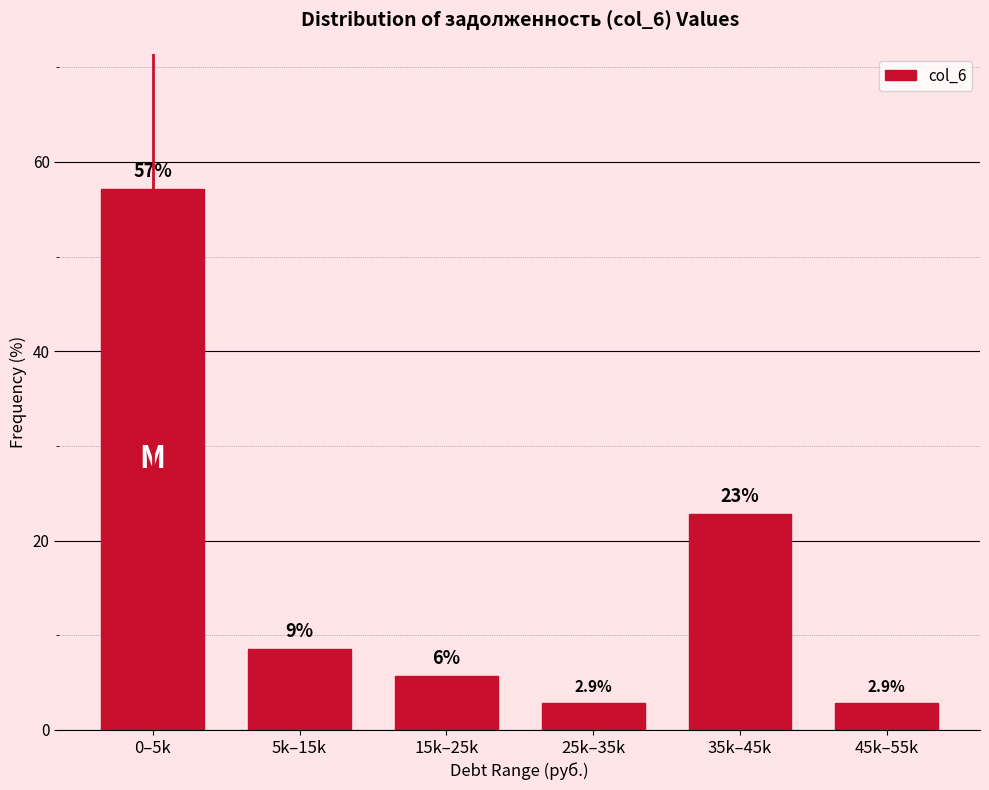

Reading right to left, what are all the values shown in this chart?

45k–55k=2.9	35k–45k=22.9	25k–35k=2.9	15k–25k=5.7	5k–15k=8.6	0–5k=57.1